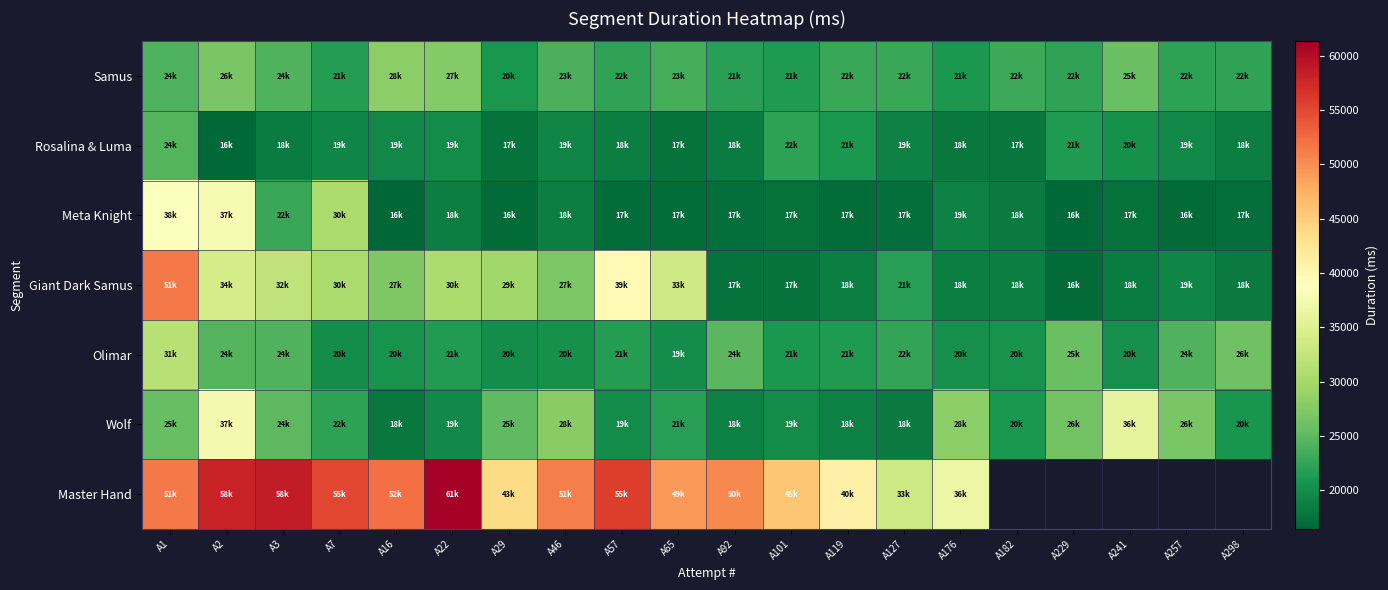

Count the number of data series in this chart.

7